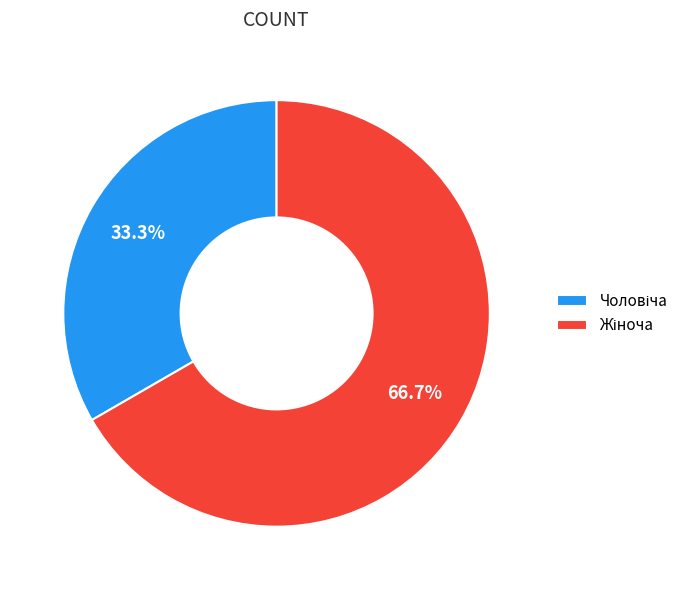

Is there a majority slice in this chart?

Yes